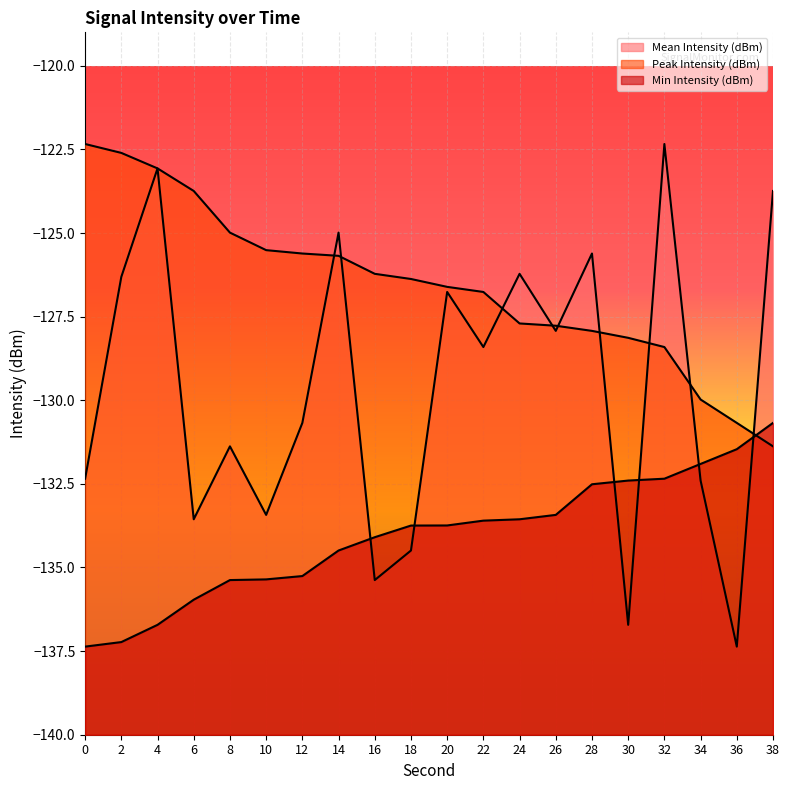

Which series has the widest spread of values?

Mean Intensity (dBm)